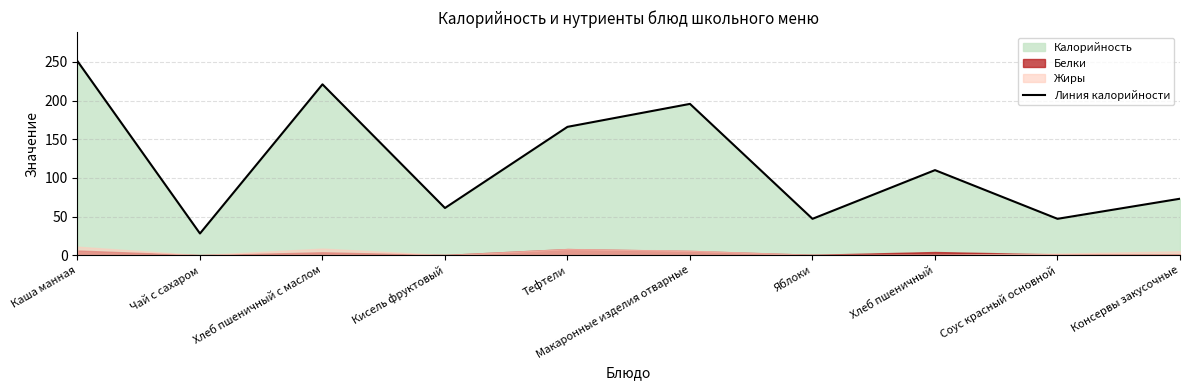

List the labels in order of value, largest first.

Каша манная, Хлеб пшеничный с маслом, Макаронные изделия отварные, Тефтели, Хлеб пшеничный, Консервы закусочные, Кисель фруктовый, Яблоки, Соус красный основной, Чай с сахаром